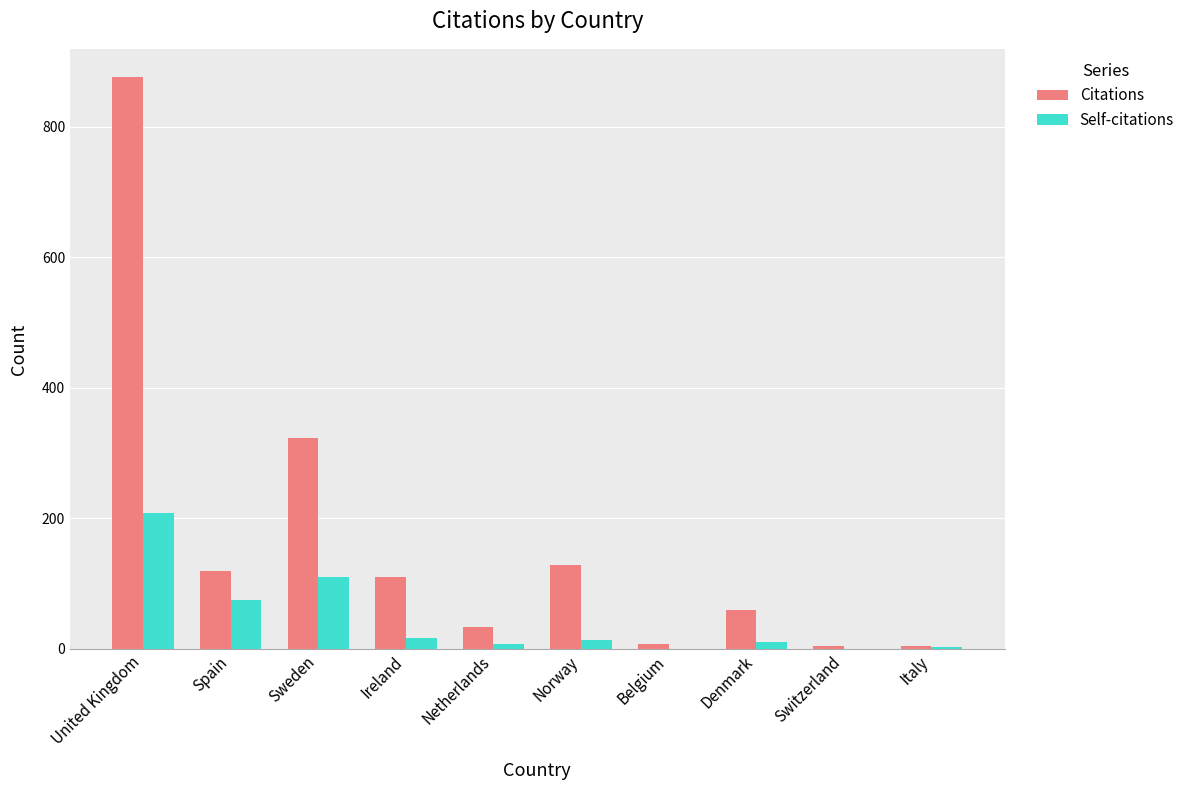

What is the sum of all Self-citations values?

445